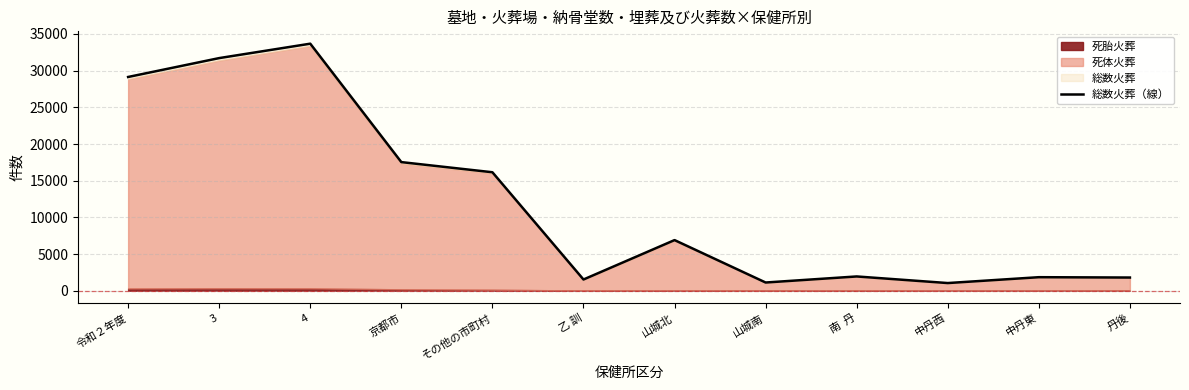

The value at その他の市町村 is 16148. True or false?

True